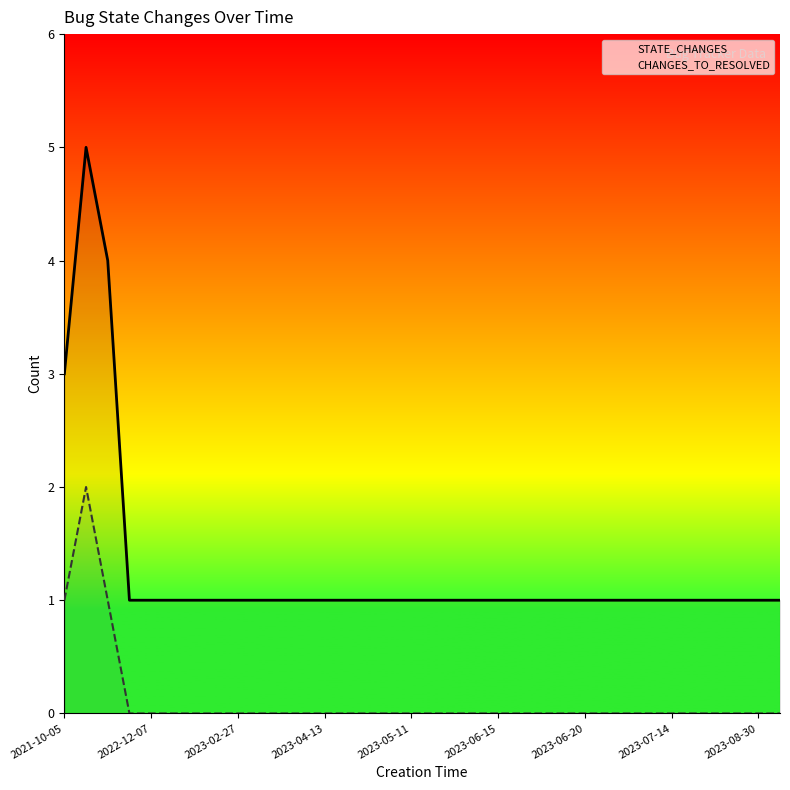

What is the difference between the highest and lowest values at 2023-08-30?

1